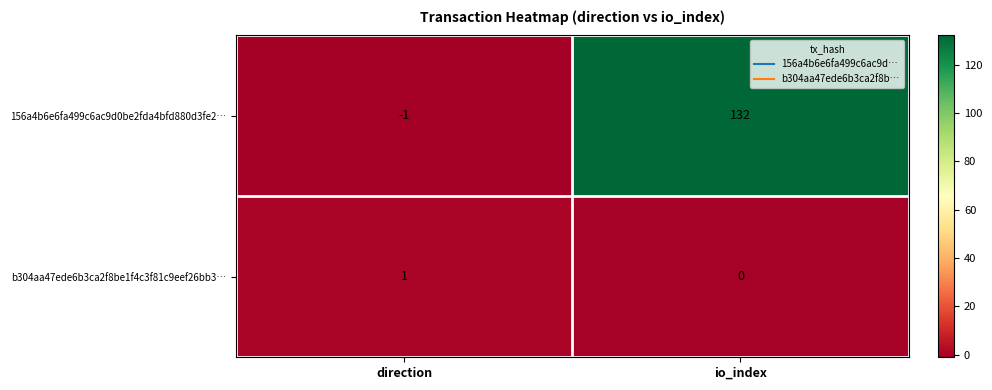

Read the 156a4b6e6fa499c6ac9d0be2fda4bfd880d3fe2… value at io_index, to the nearest 50.

150